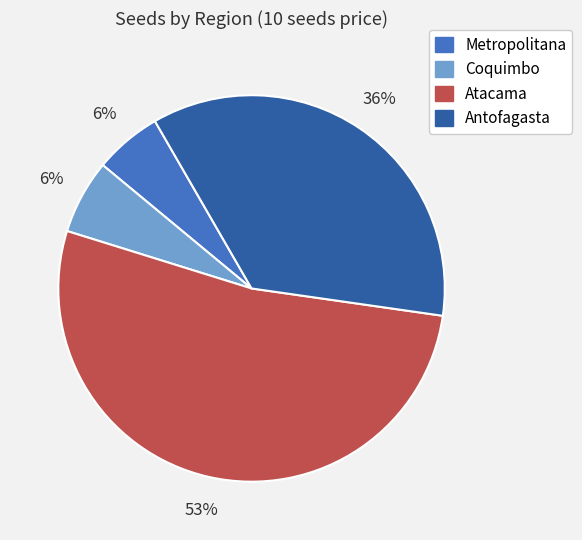

To the nearest percent, what is the difference between the largest and smallest slice percentages?

47%